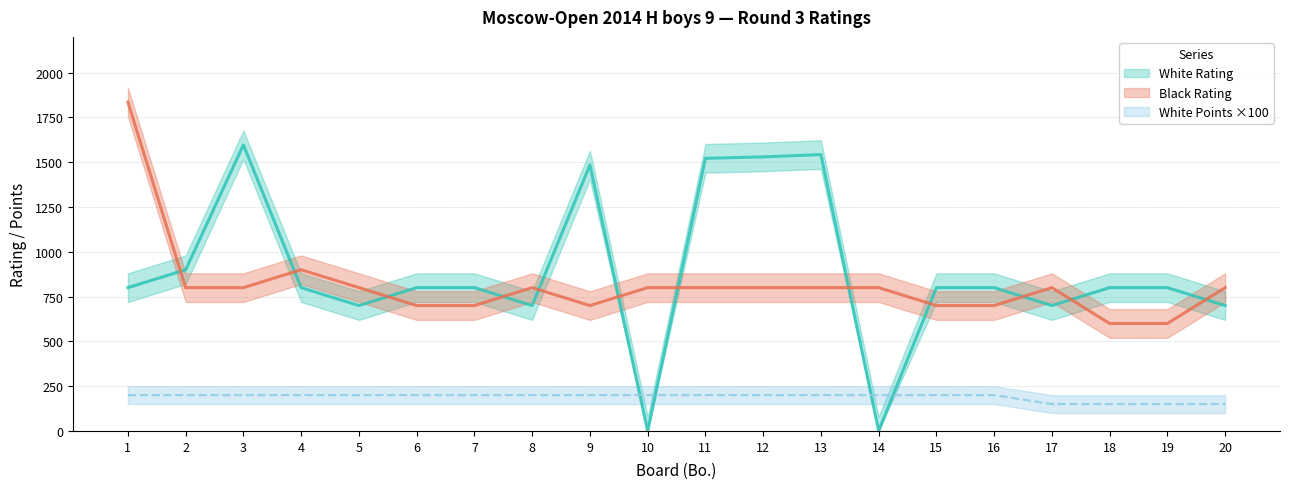

What are all the series names shown in the legend?

White Rating, Black Rating, White Points